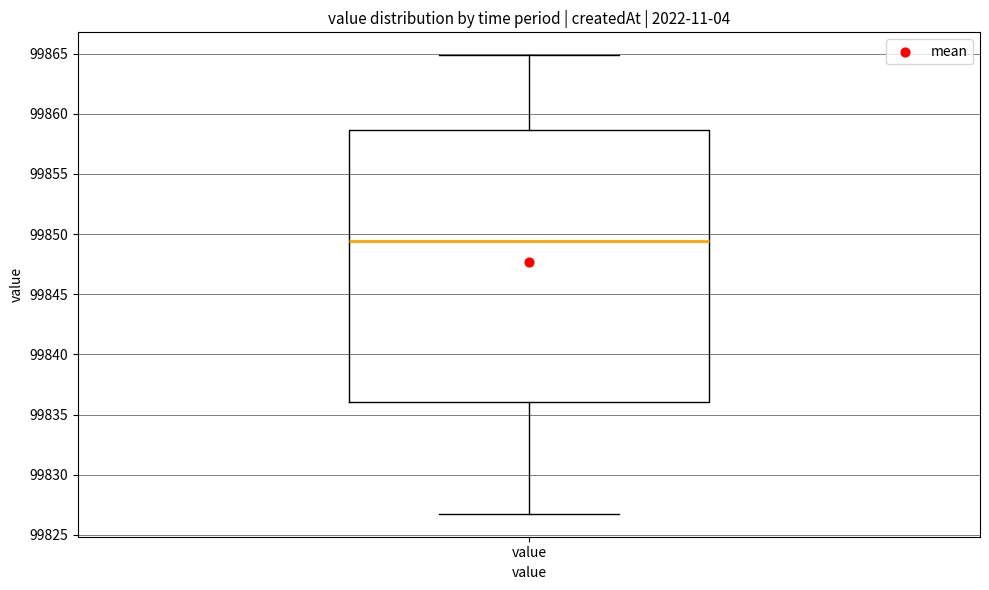

Read this box plot against the y-axis: the position of the median line, the range covered by the box, and the ends of both whiskers. The values are not printed on the chart, so give them approximately, as read against the axis.

median 99849.5, box 99836.0 to 99858.5, whiskers 99827.0 to 99865.0